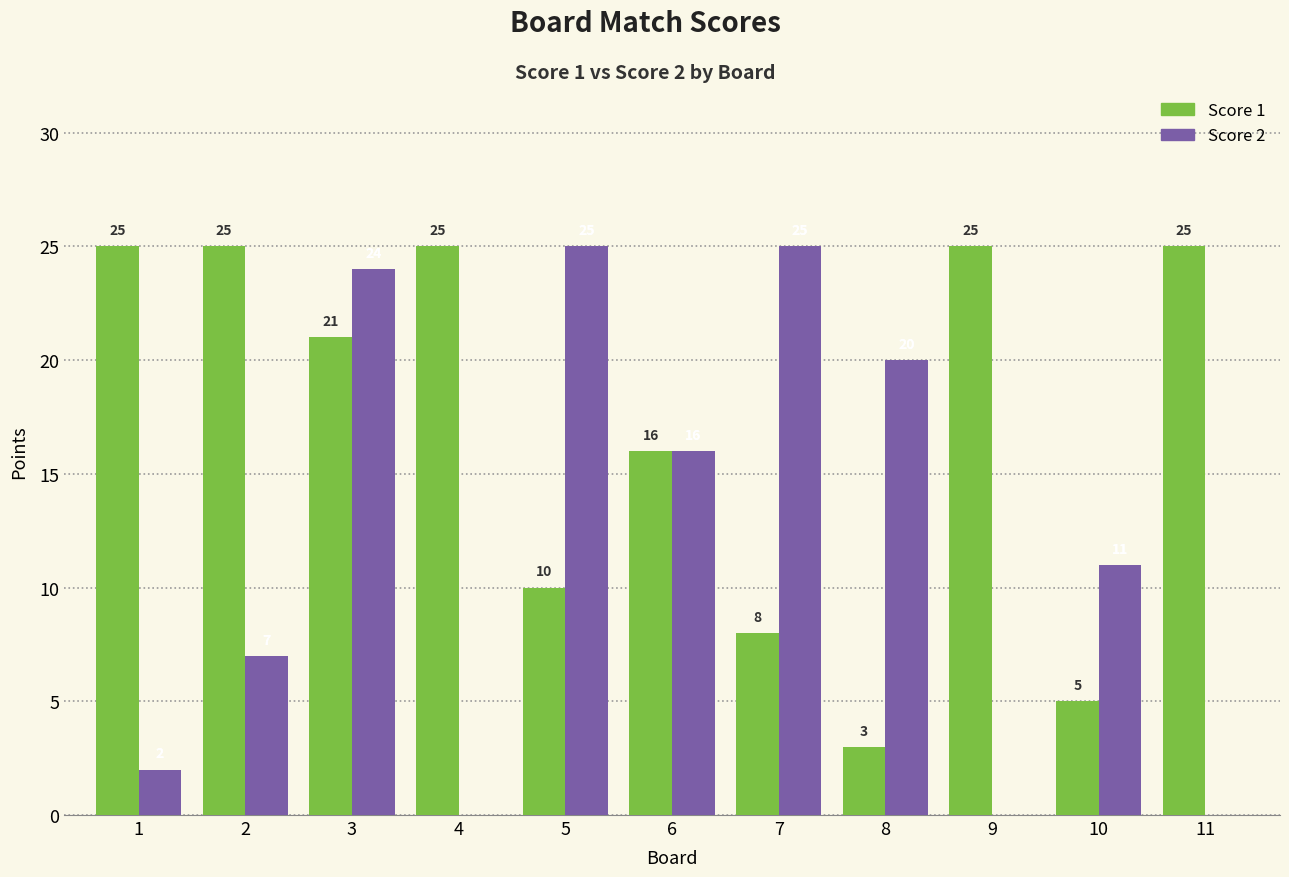

Reading left to right, transcribe all the data shown in this chart.

Score 1: 25	25	21	25	10	16	8	3	25	5	25
Score 2: 2	7	24	0	25	16	25	20	0	11	0